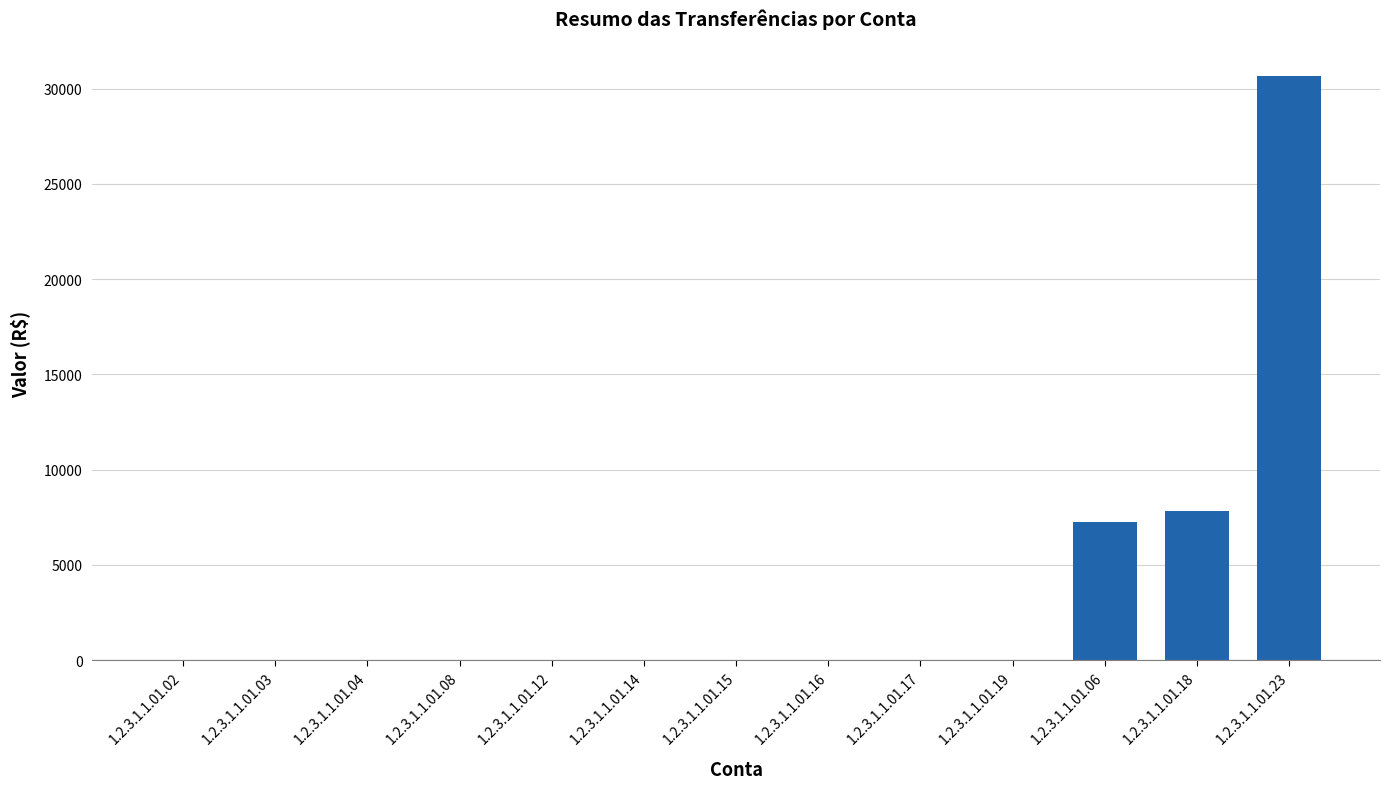

The chart shows a value of 53097.8 at 1.2.3.1.1.01.23. True or false?

False